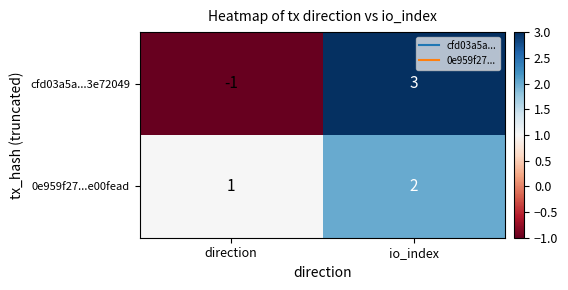

Where is 0e959f27...e00fead nearest to the value 1?

direction